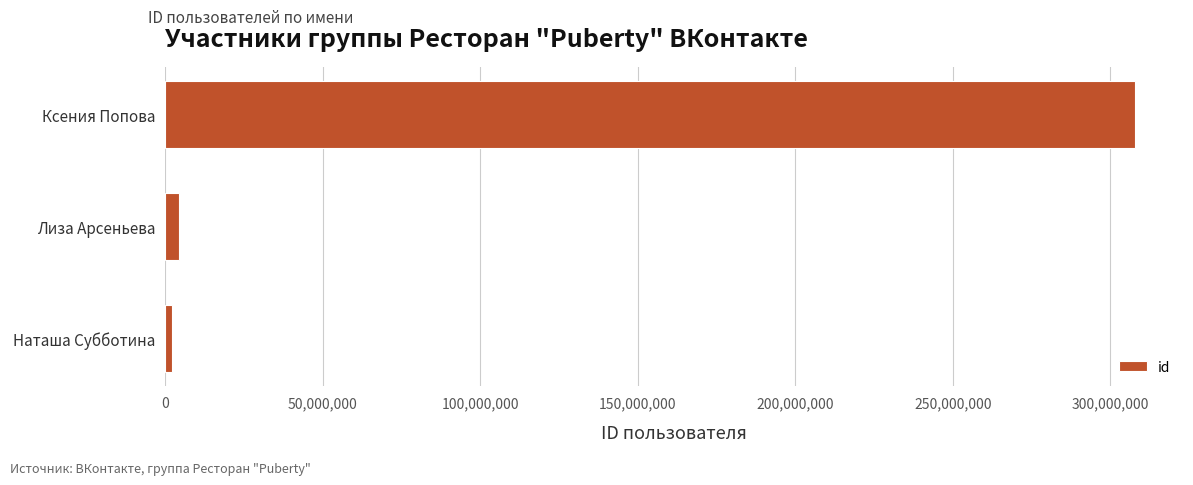

What is the minimum value shown in the chart?

2040450